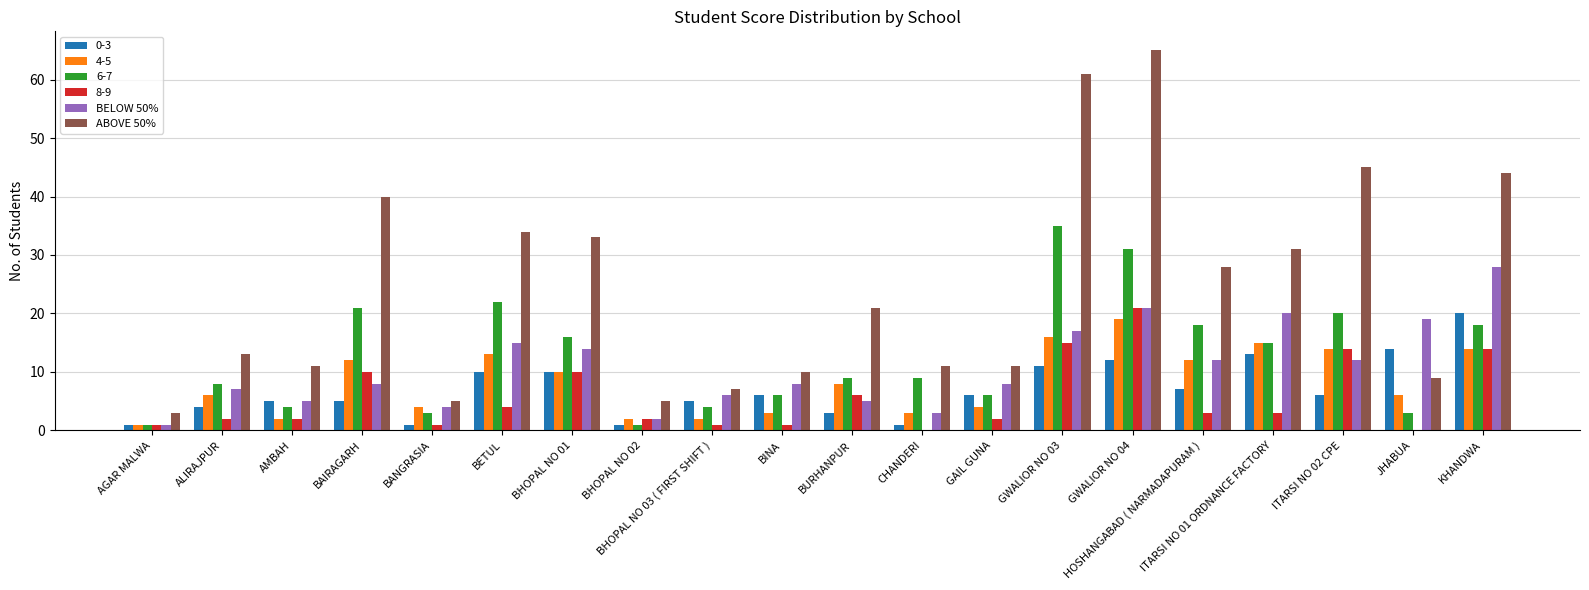

Between BURHANPUR and HOSHANGABAD ( NARMADAPURAM ), which series saw the biggest shift?

6-7